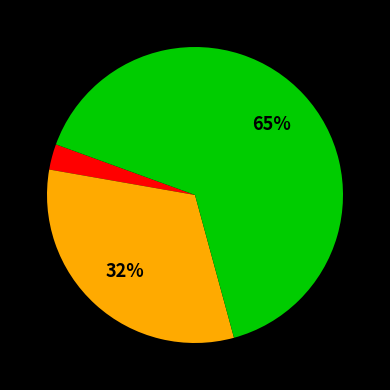

Is there any slice that represents more than half of the pie?

Yes